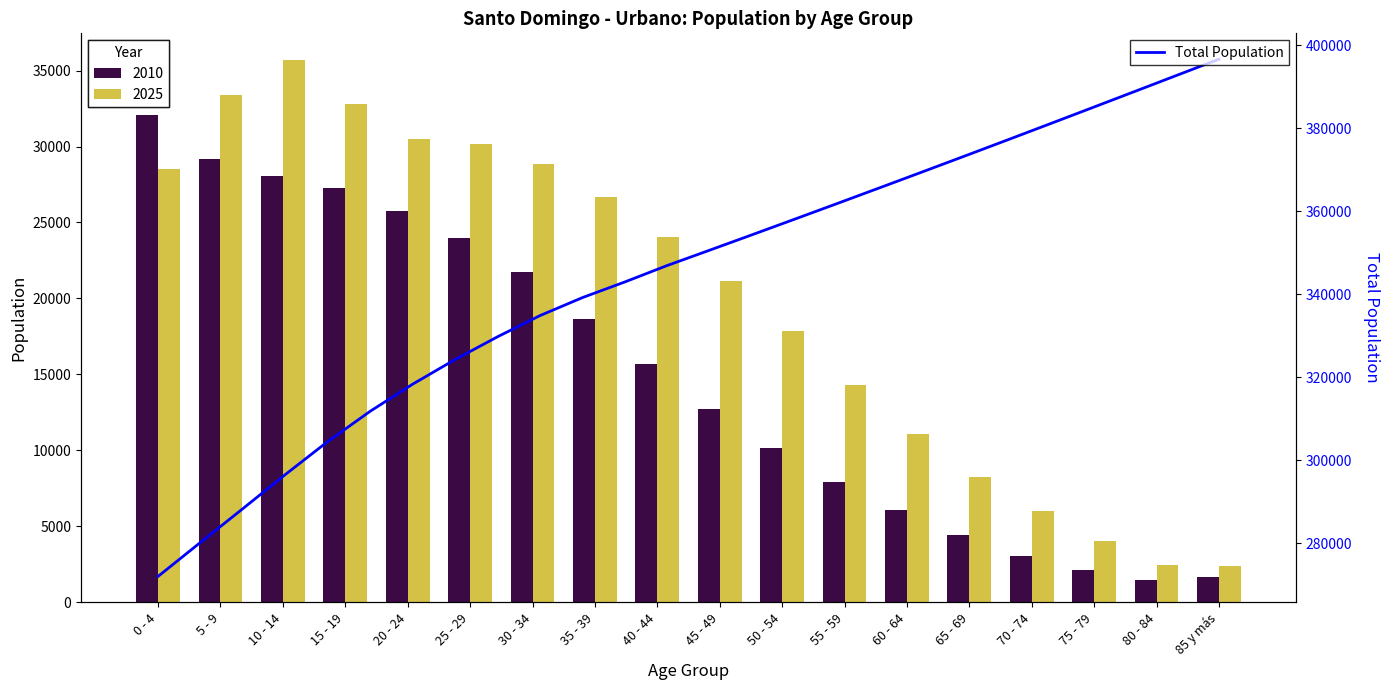

What is the label of the 11th bar from the left?

50 - 54